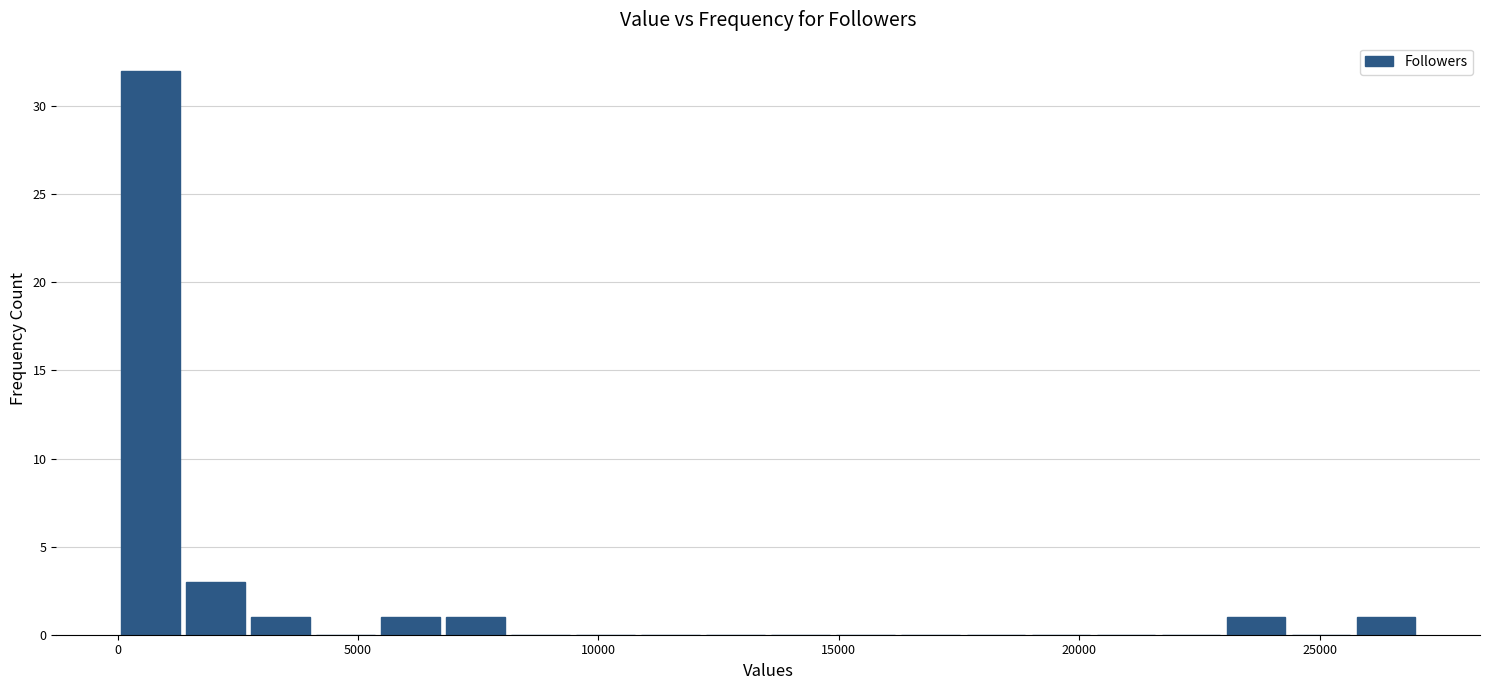

Read against the x-axis, roughly where is the centre of the tallest bar?

500